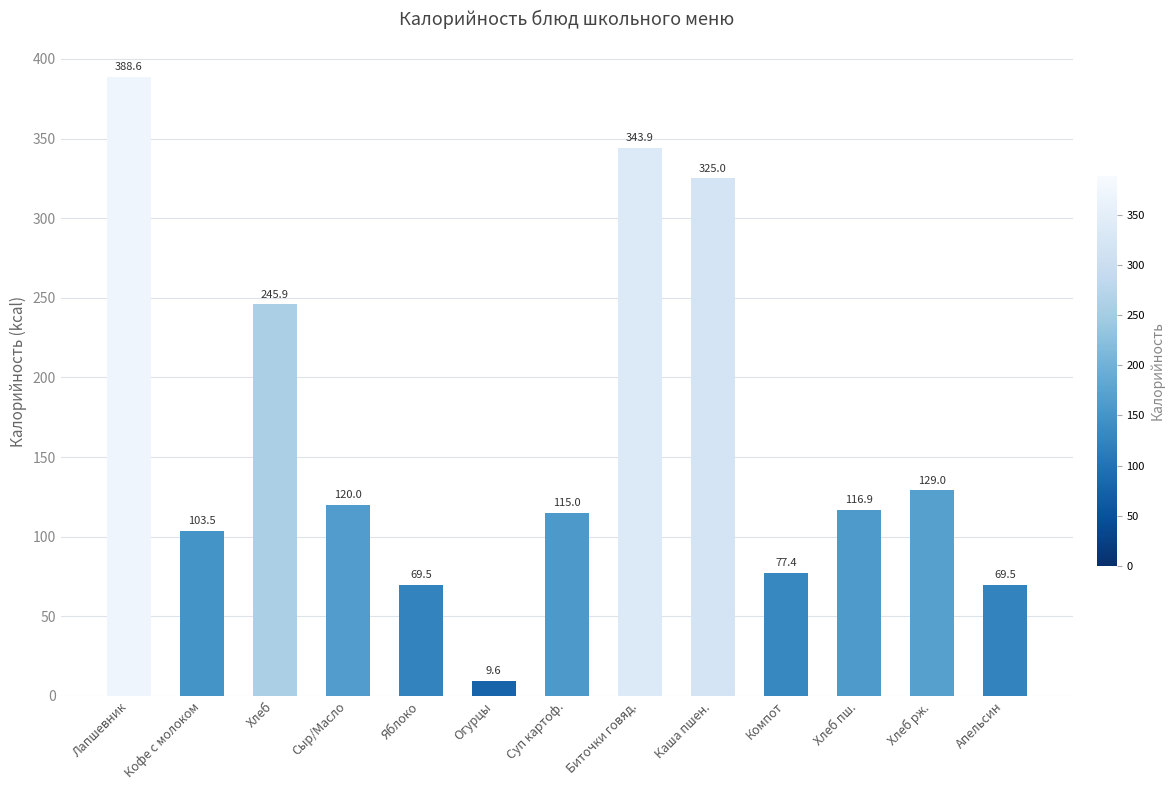

Does the chart contain stacked bars?

No